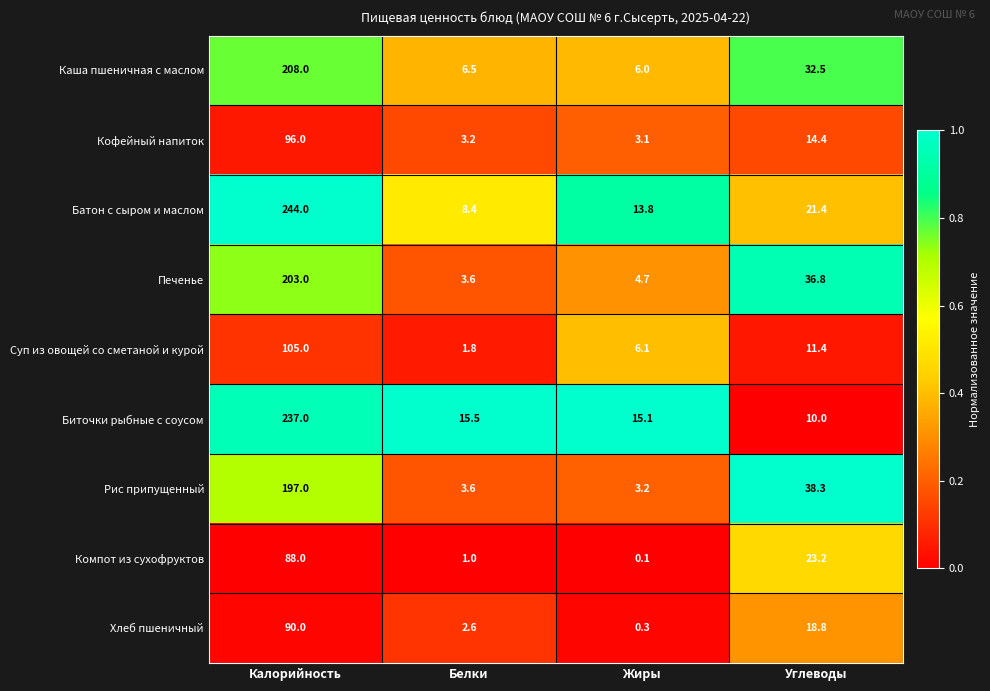

At which label does Кофейный напиток first exceed 14?

Калорийность